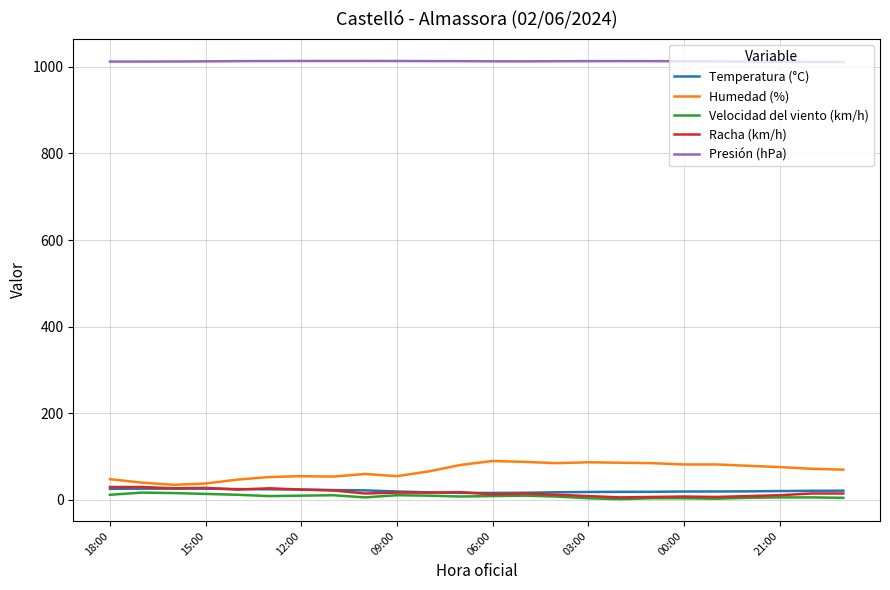

True or false: Presión (hPa) and Velocidad del viento (km/h) cross at least once.

False